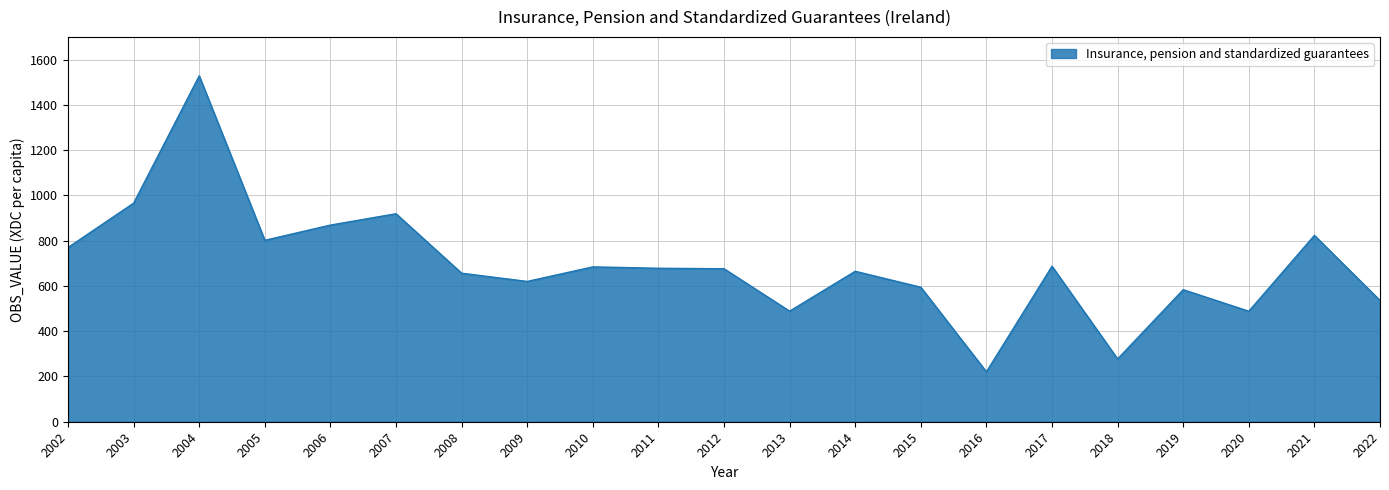

Is it true that the value at 2004 is 474.1?

False